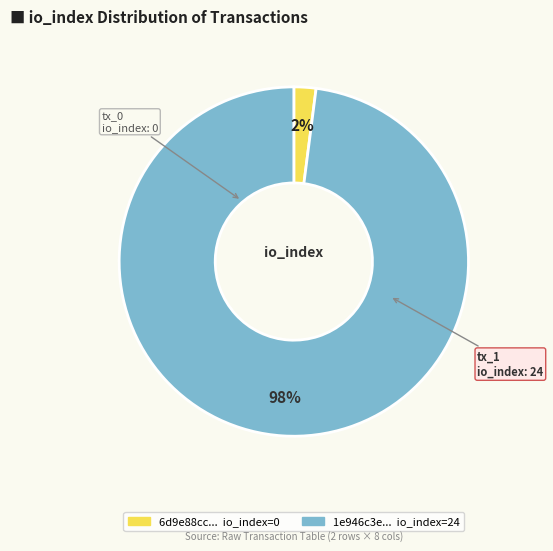

To the nearest percent, what is the average slice percentage?

50%